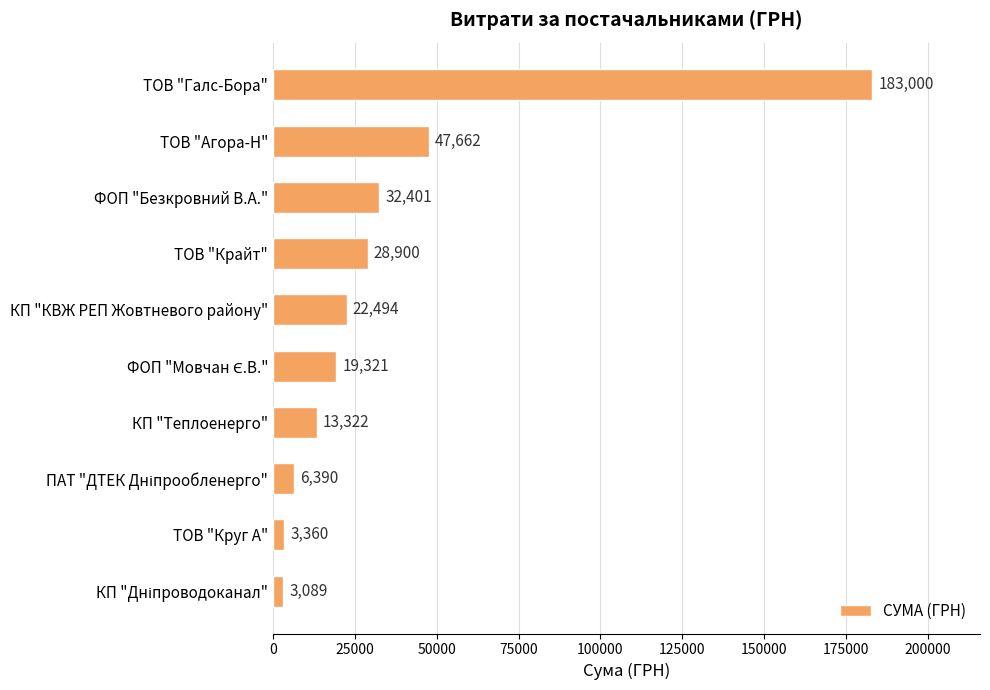

What is the maximum value shown in the chart?

183000.0